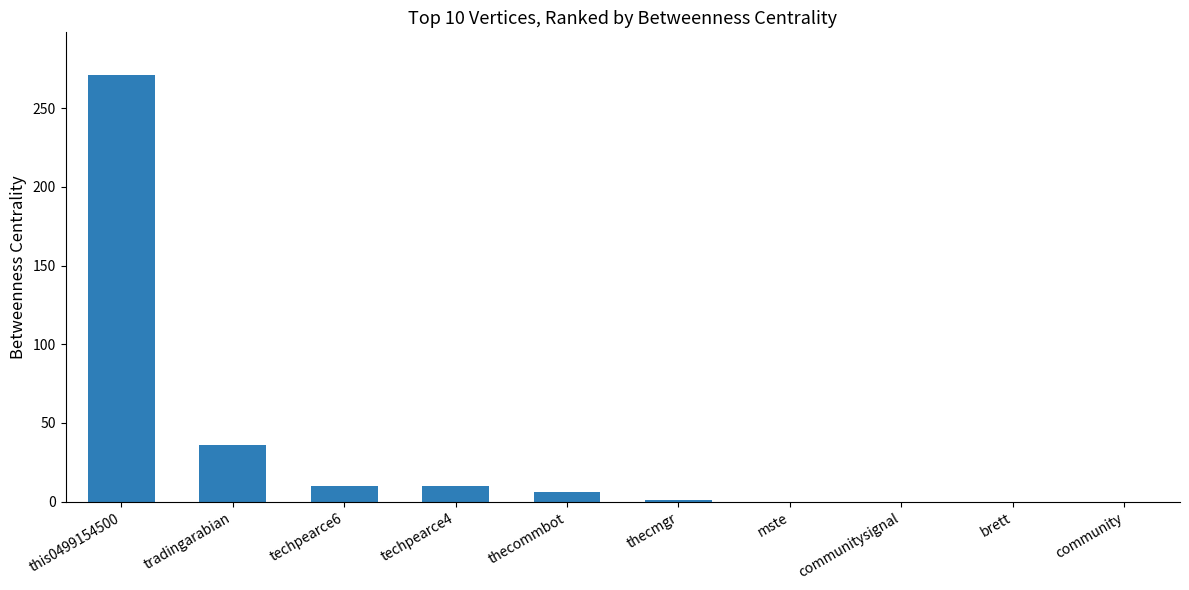

Is it true that the value at techpearce6 is 10?

True